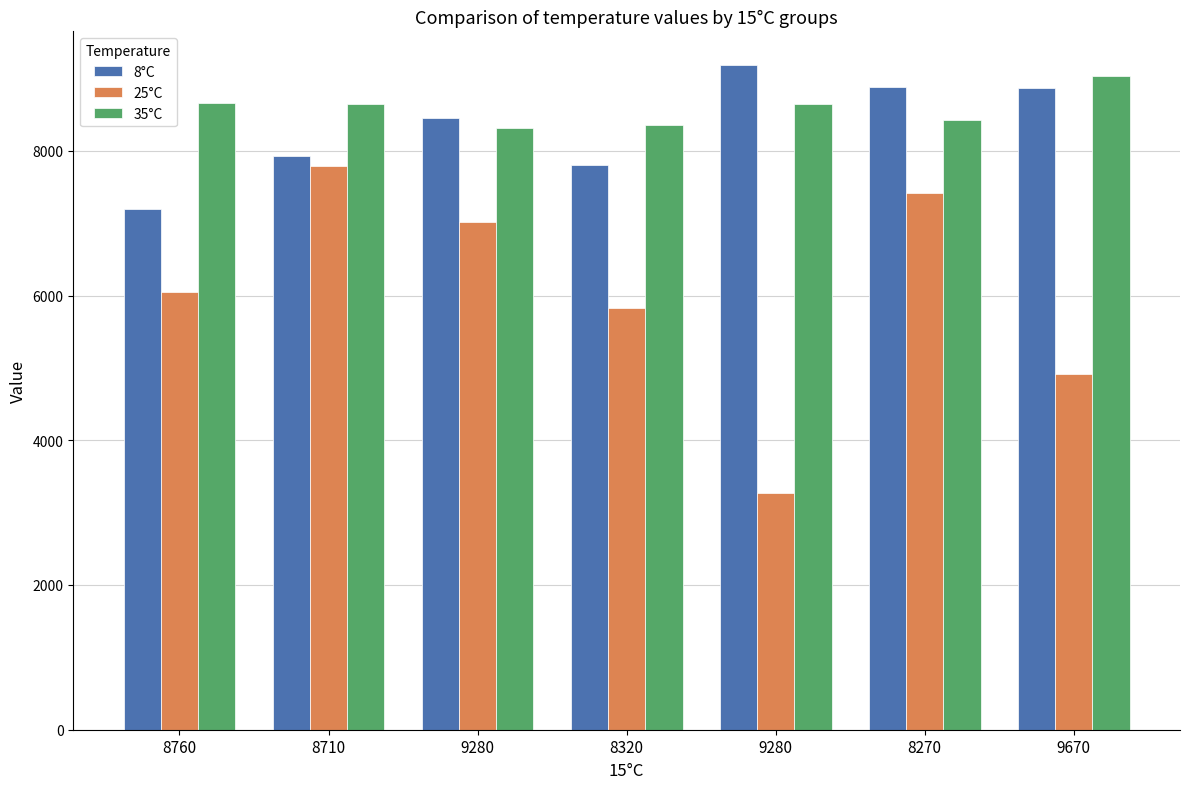

Rank the series by their maximum value, from lowest to highest.

25°C, 35°C, 8°C